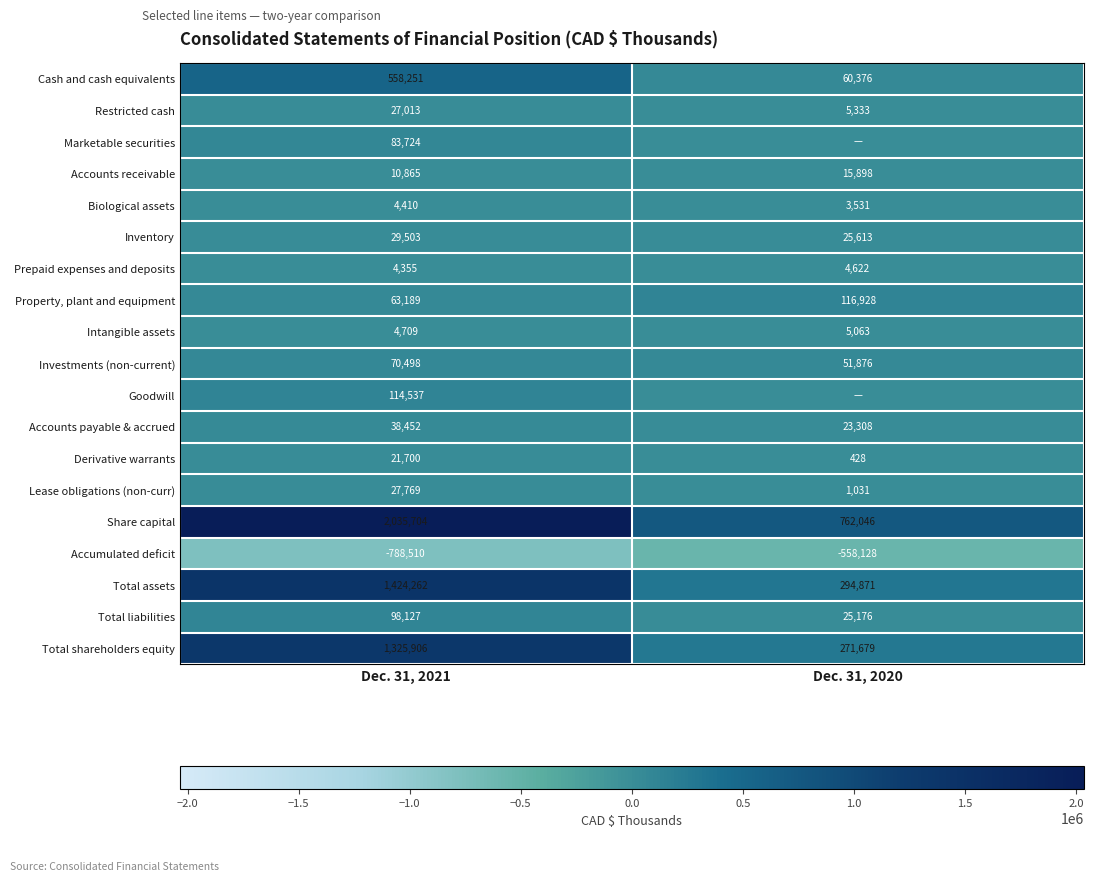

At which category does the chart reach its minimum across all series?

Dec. 31, 2021